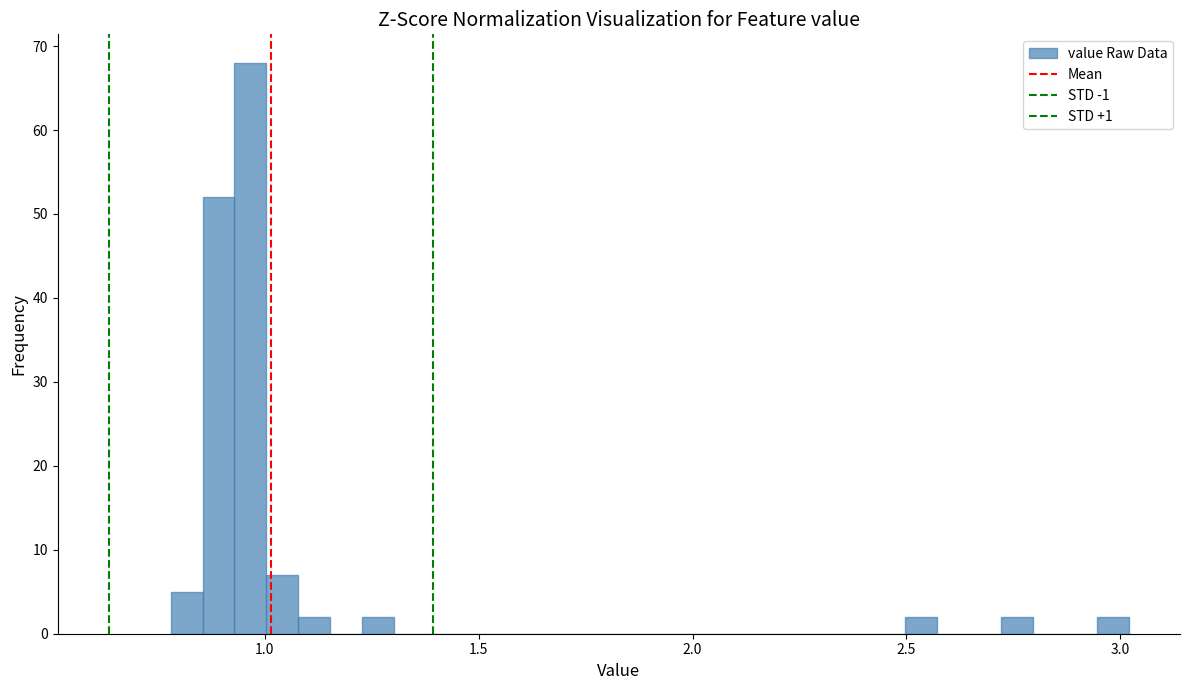

Around what value on the x-axis is the tallest bar? Give the approximate position of its centre, as read against the axis.

0.95